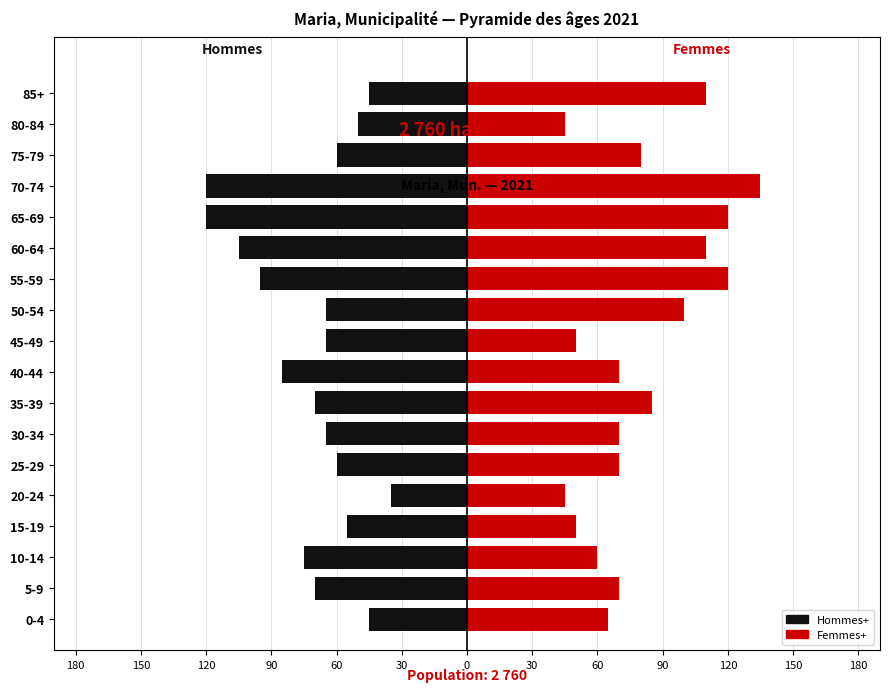

What is the sum of the Femmes+ values at 5-9 and 40-44?

140